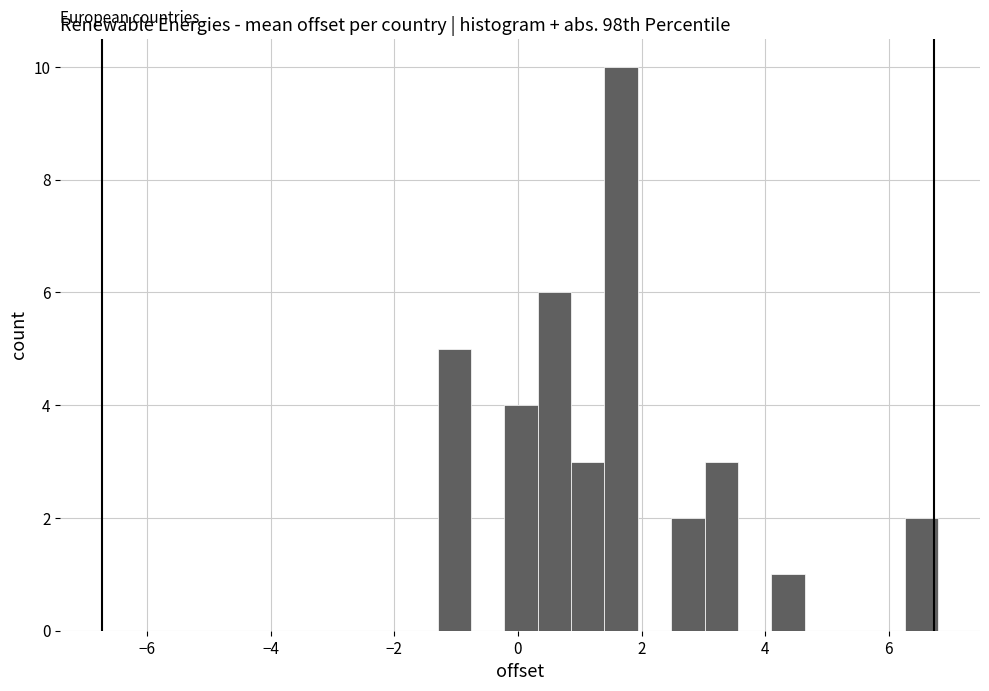

Around what value on the x-axis is the tallest bar? Give the approximate position of its centre, as read against the axis.

1.6